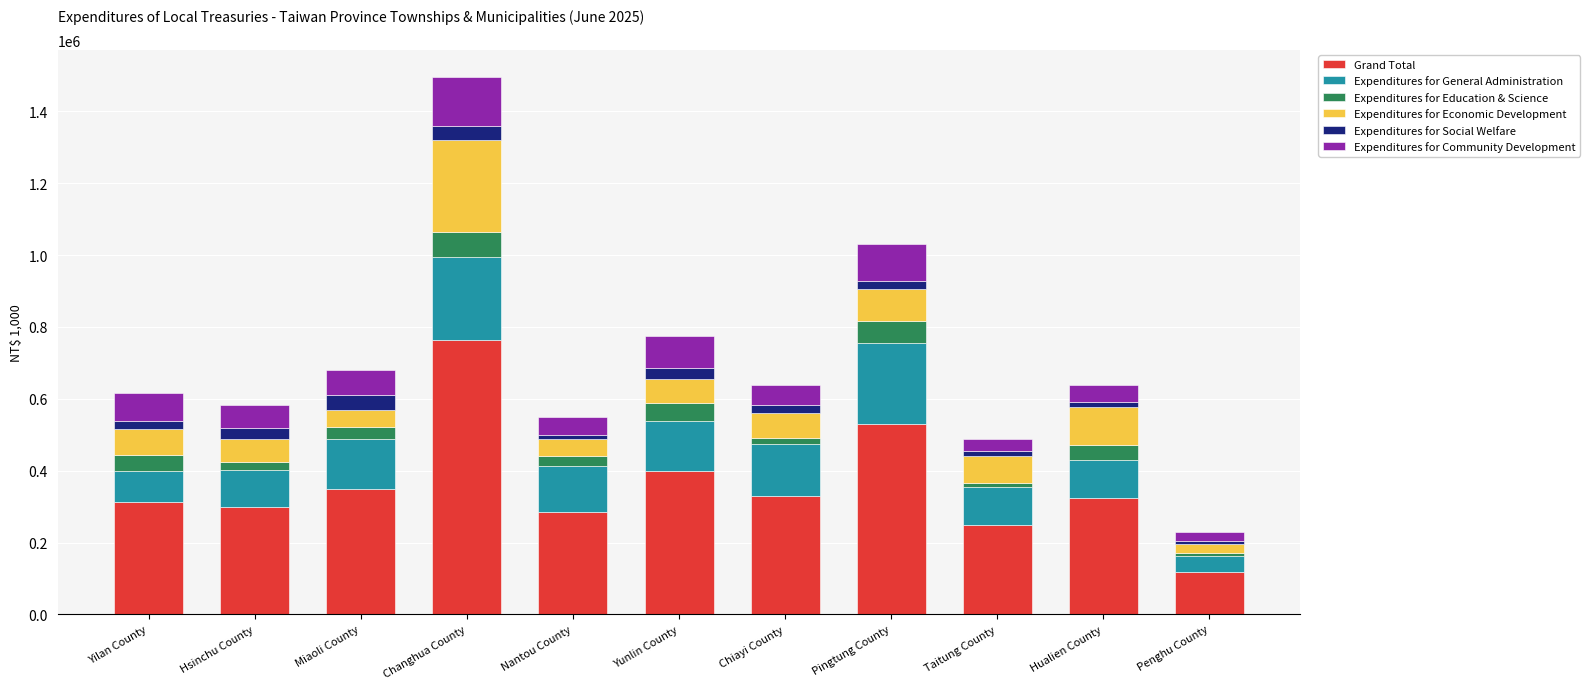

At which category is the sum across all series the highest?

Changhua County